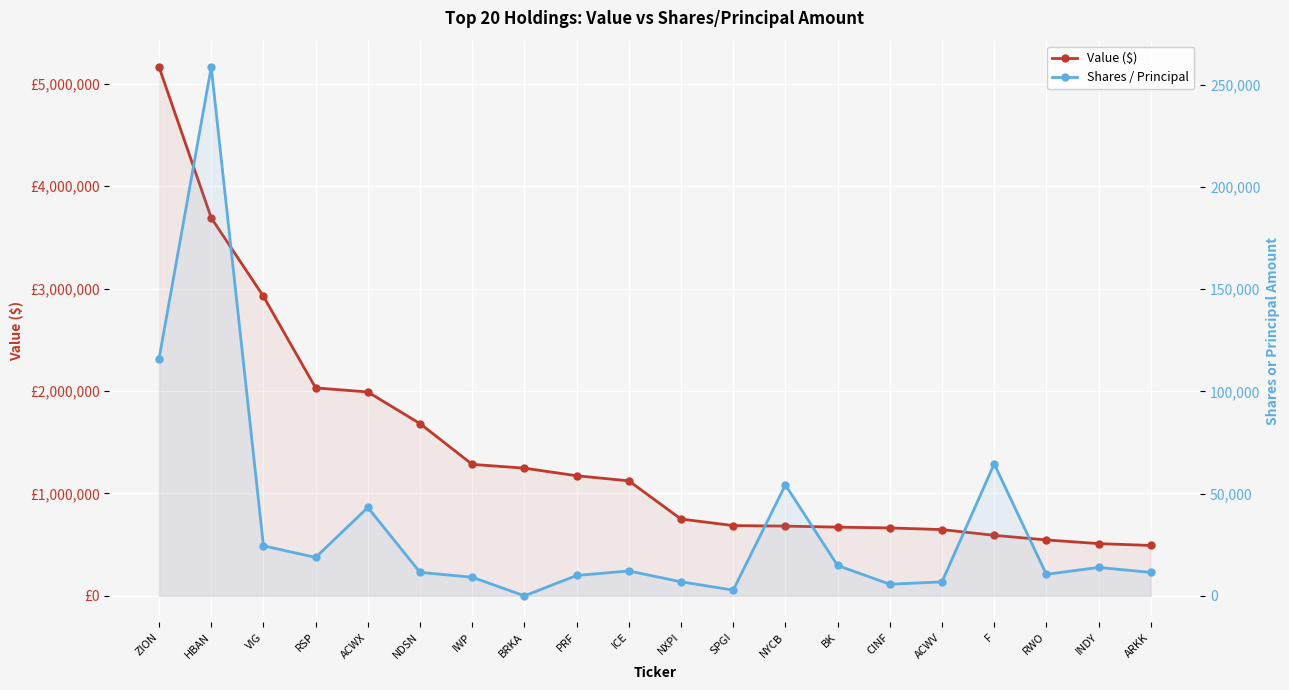

What is the label of the 19th point from the left?

INDY